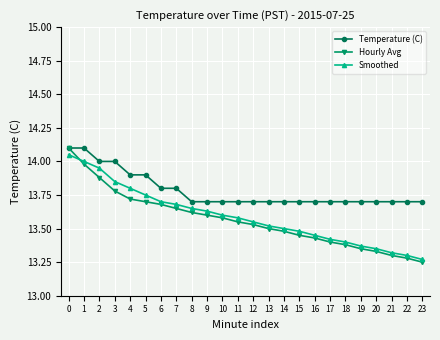

What are all the series names shown in the legend?

Temperature (C), Hourly Avg, Smoothed